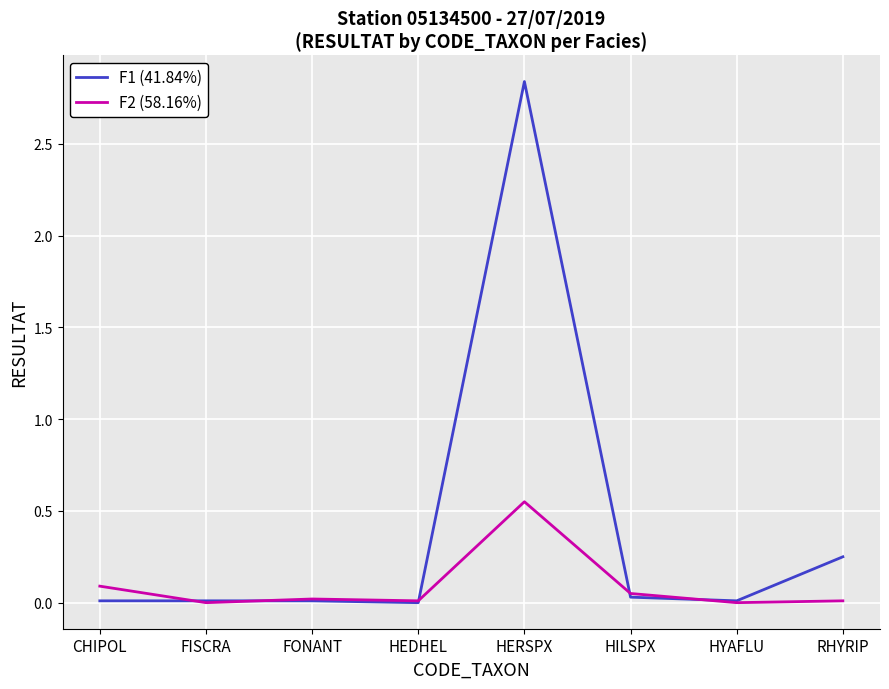

True or false: F1 (41.84%) and F2 (58.16%) cross at least once.

True